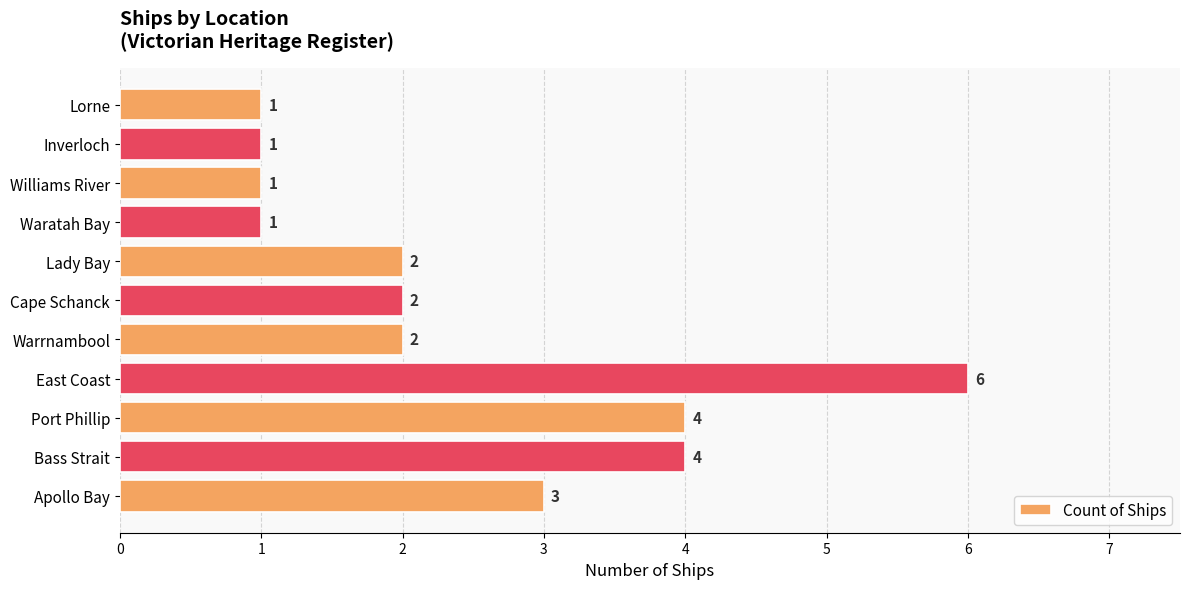

What is the difference between the maximum and minimum values?

5